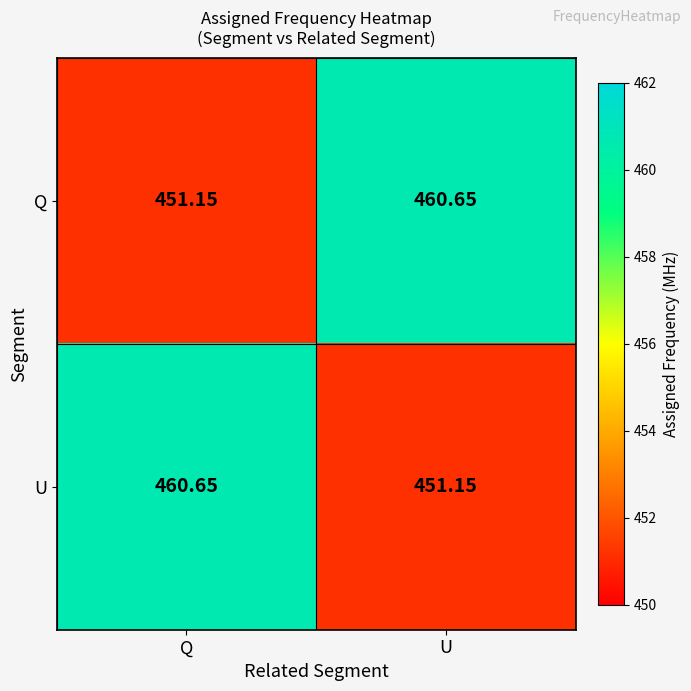

At which label is Q closest to 455?

Q